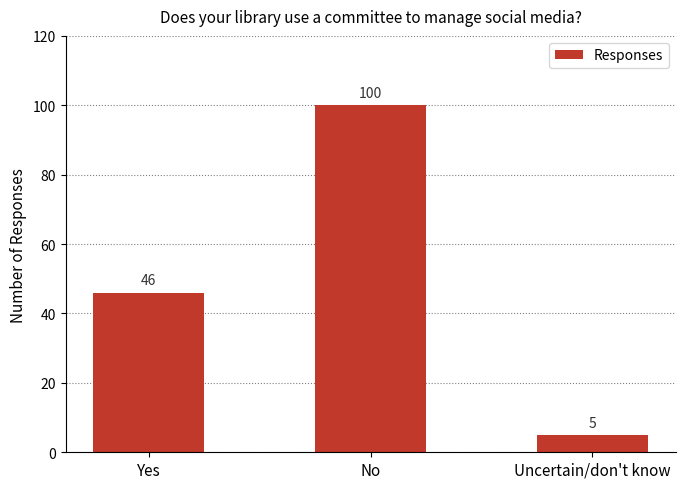

What is the value of the 3rd bar from the left?

5